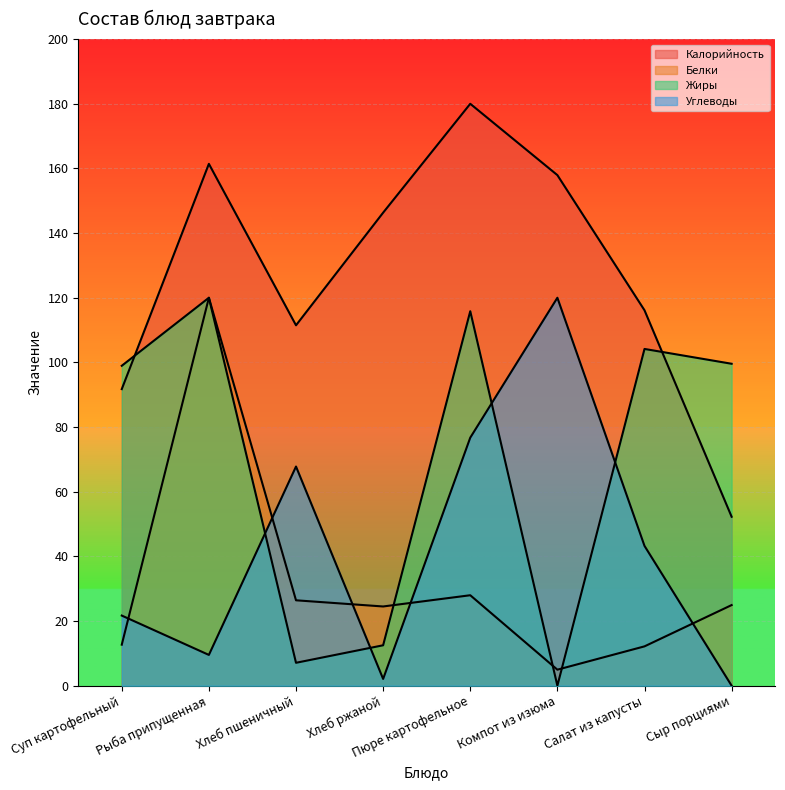

Reading left to right, what are all the values shown in this chart?

Калорийность: 91.7	161.4	111.5	146.3	180.0	157.9	116.1	52.3
Белки: 12.7	120.0	26.4	24.5	28.0	5.0	12.2	24.9
Жиры: 99.0	120.0	7.1	12.5	115.8	0.0	104.2	99.6
Углеводы: 21.7	9.5	67.8	2.1	76.7	120.0	43.2	0.0